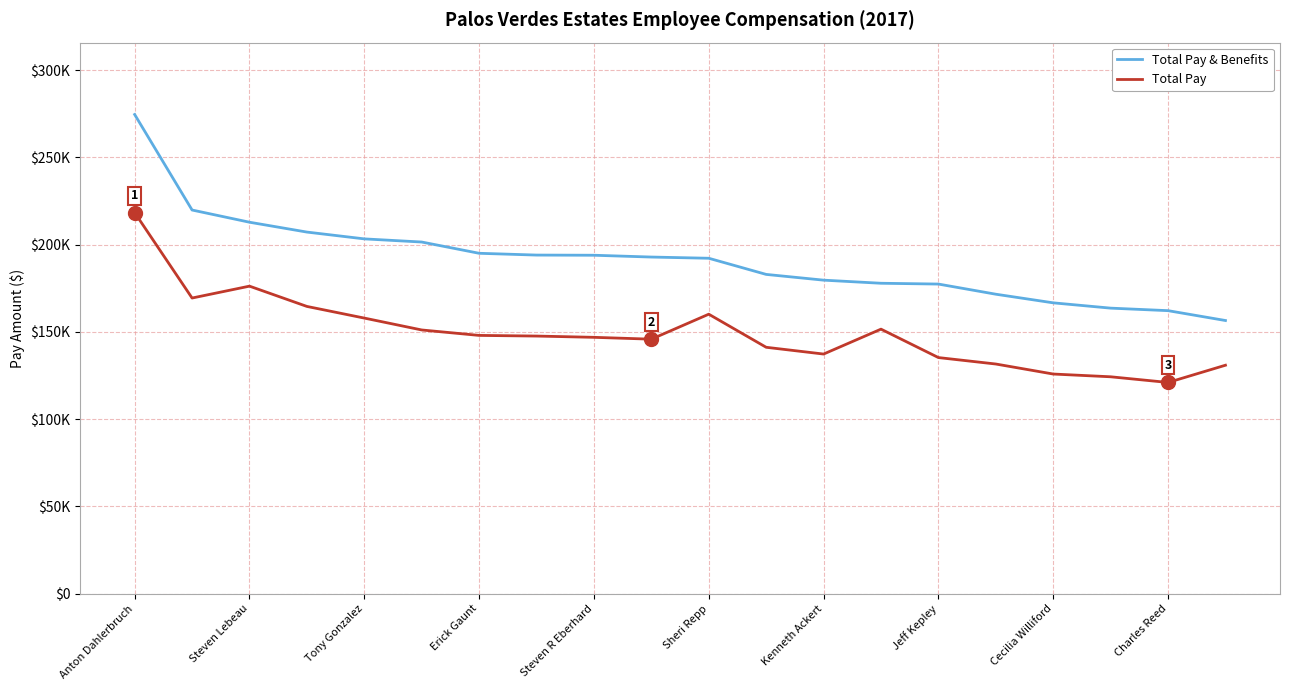

Which category has the highest value across all series?

Anton Dahlerbruch